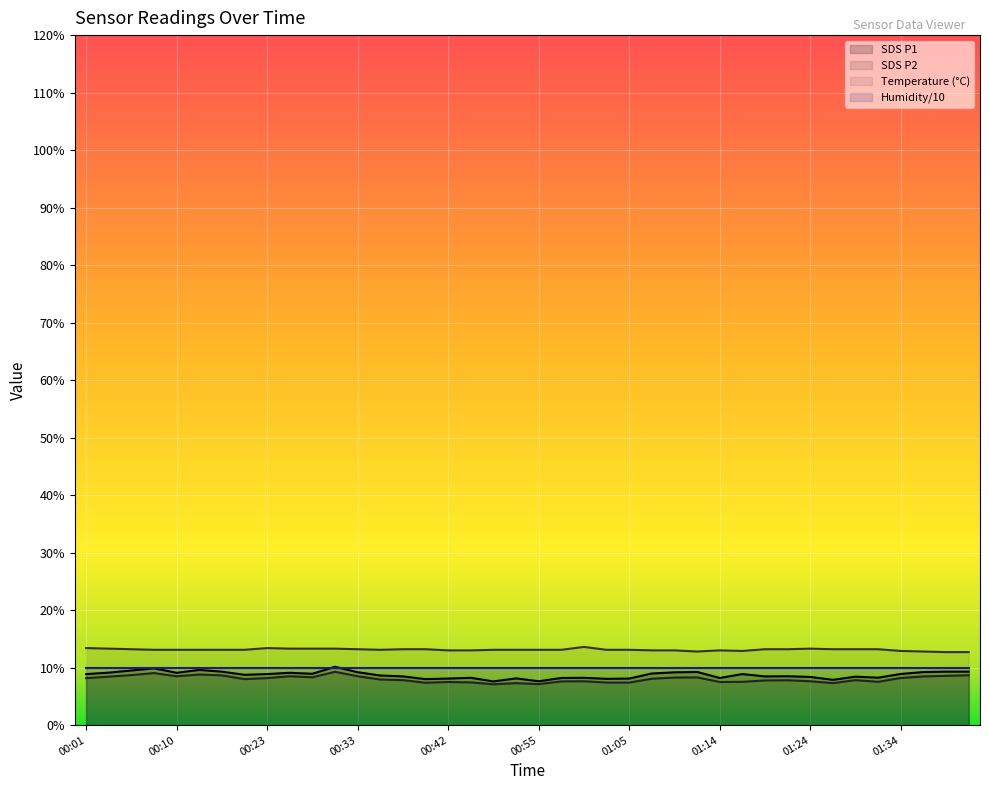

At which category is the sum across all series the highest?

00:30